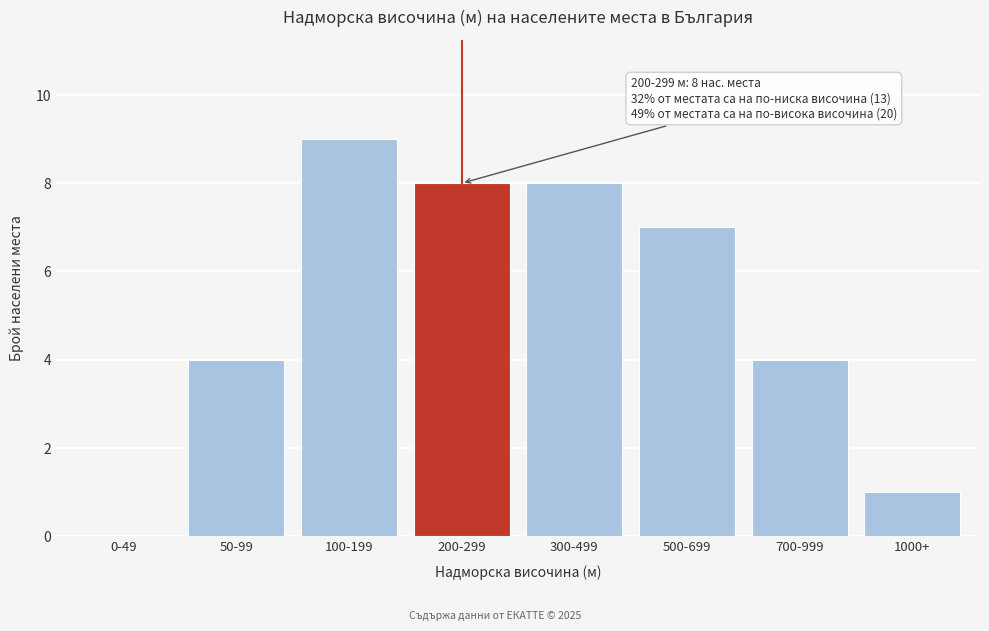

Reading left to right, transcribe all the data shown in this chart.

0-49=0	50-99=4	100-199=9	200-299=8	300-499=8	500-699=7	700-999=4	1000+=1